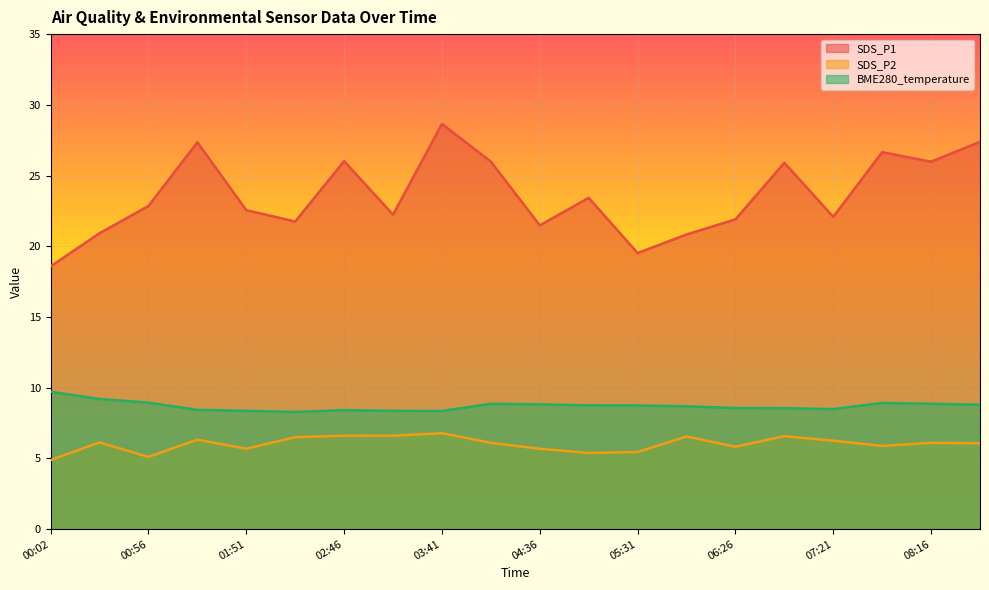

What is the label of the 15th point from the right?

02:19